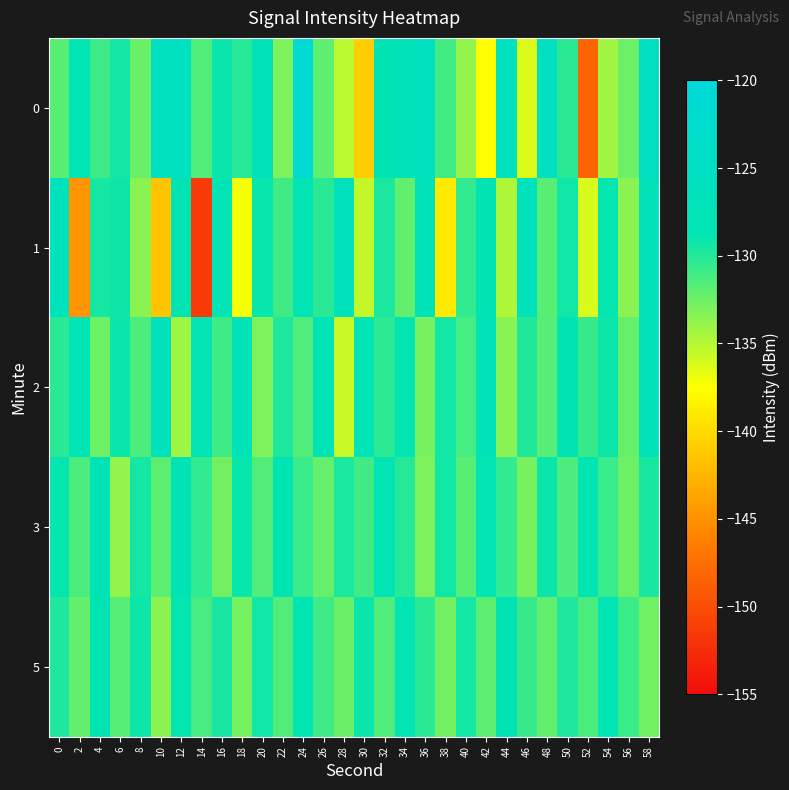

What is the difference between the highest and lowest values at 10?

15.7